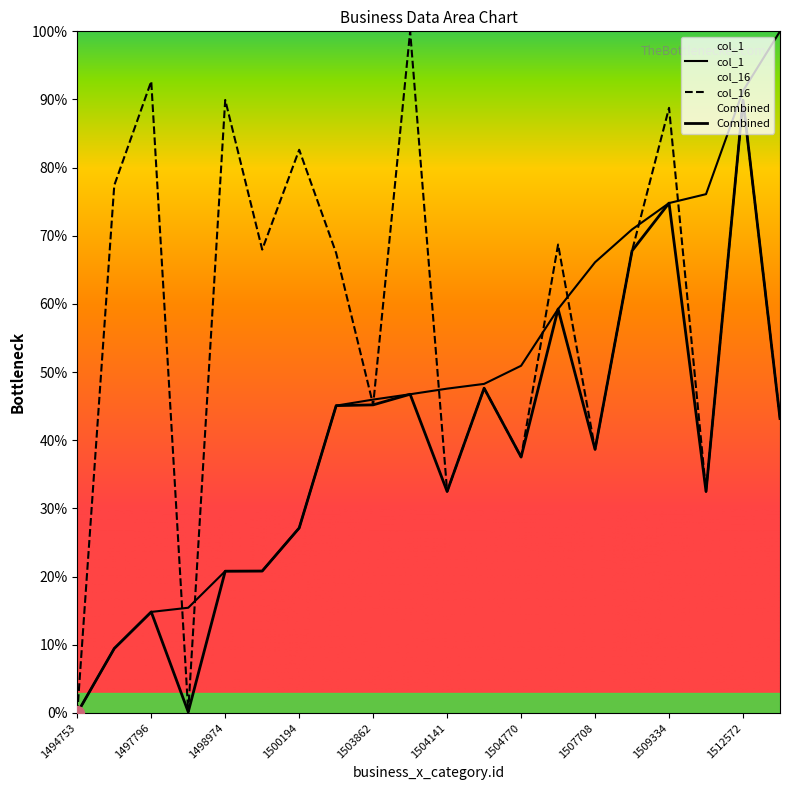

List the series in order of their peak value, highest first.

col_1, col_16